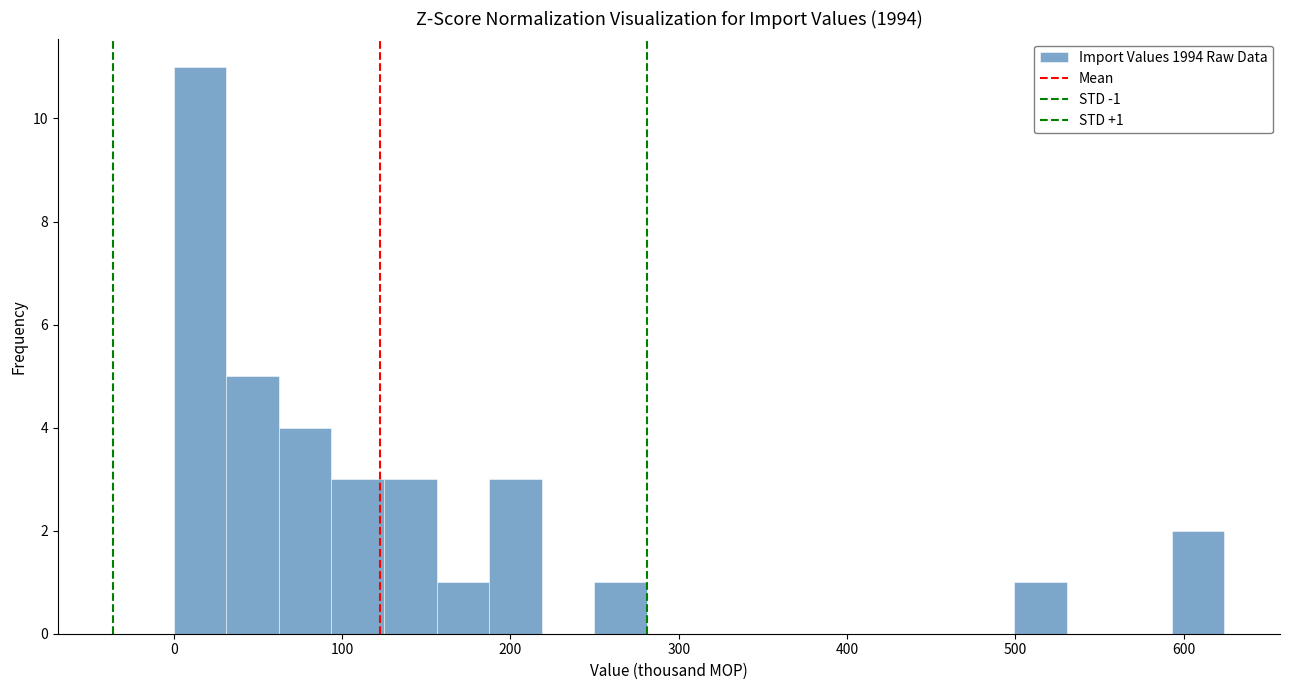

Read against the x-axis, roughly where is the centre of the tallest bar?

20